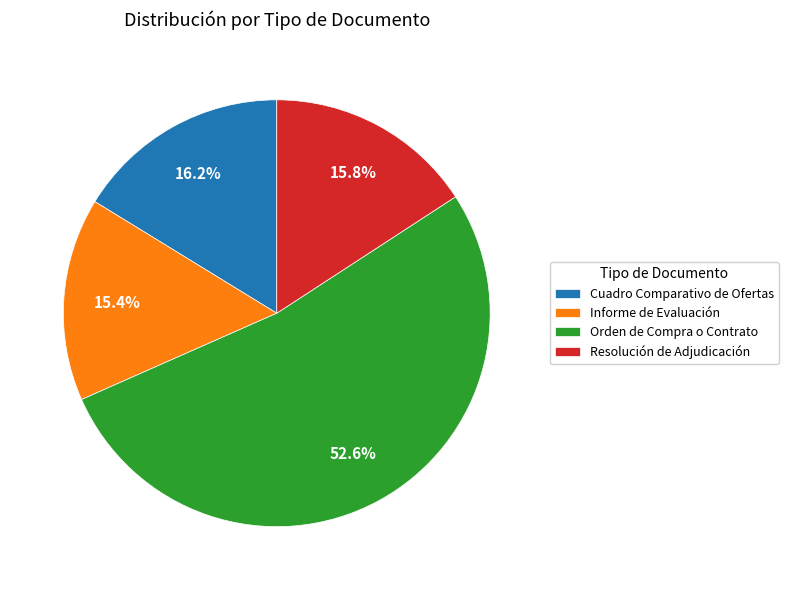

Count the number of slices in the pie.

4